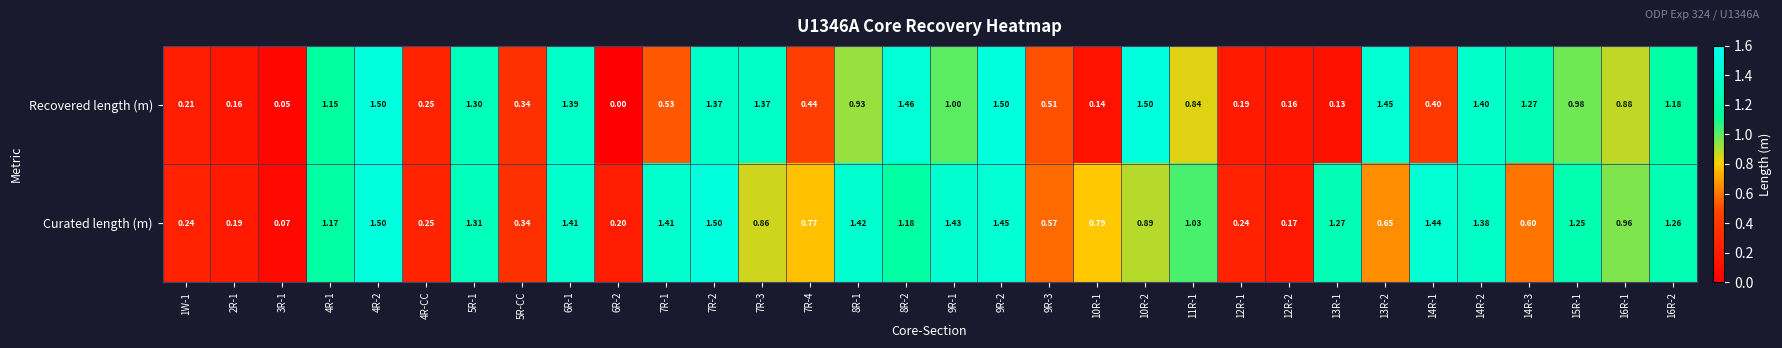

Which series has the widest spread of values?

Recovered length (m)